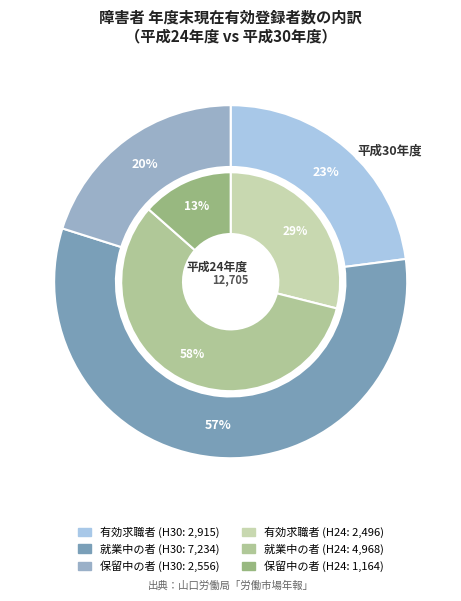

Which series has the widest spread of values?

平成30年度